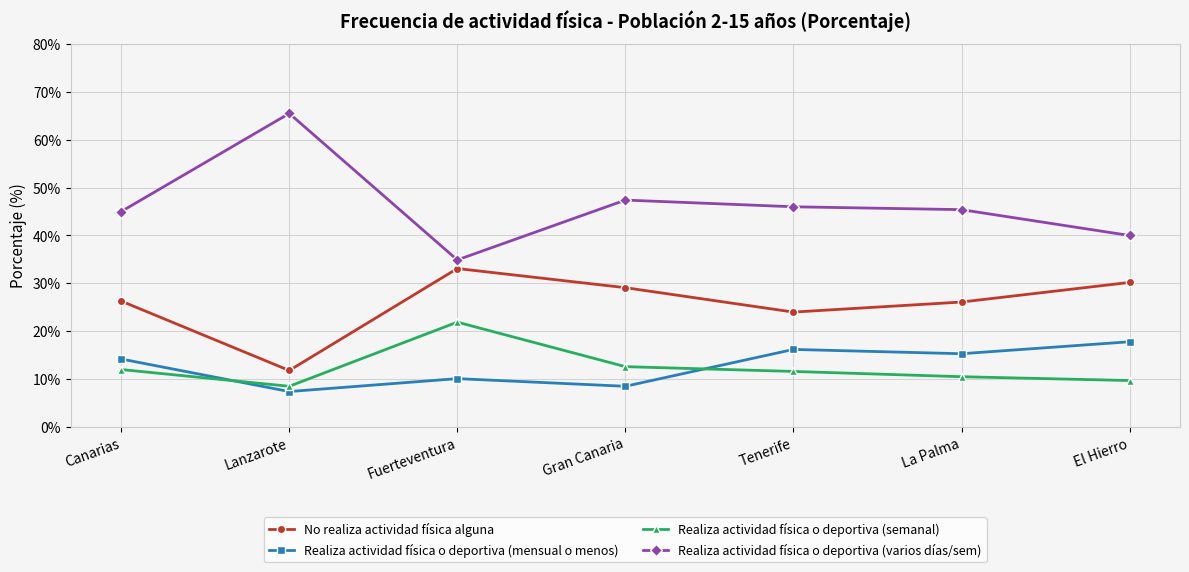

Which series has the largest range (max minus min)?

Realiza actividad física o deportiva (varios días/sem)